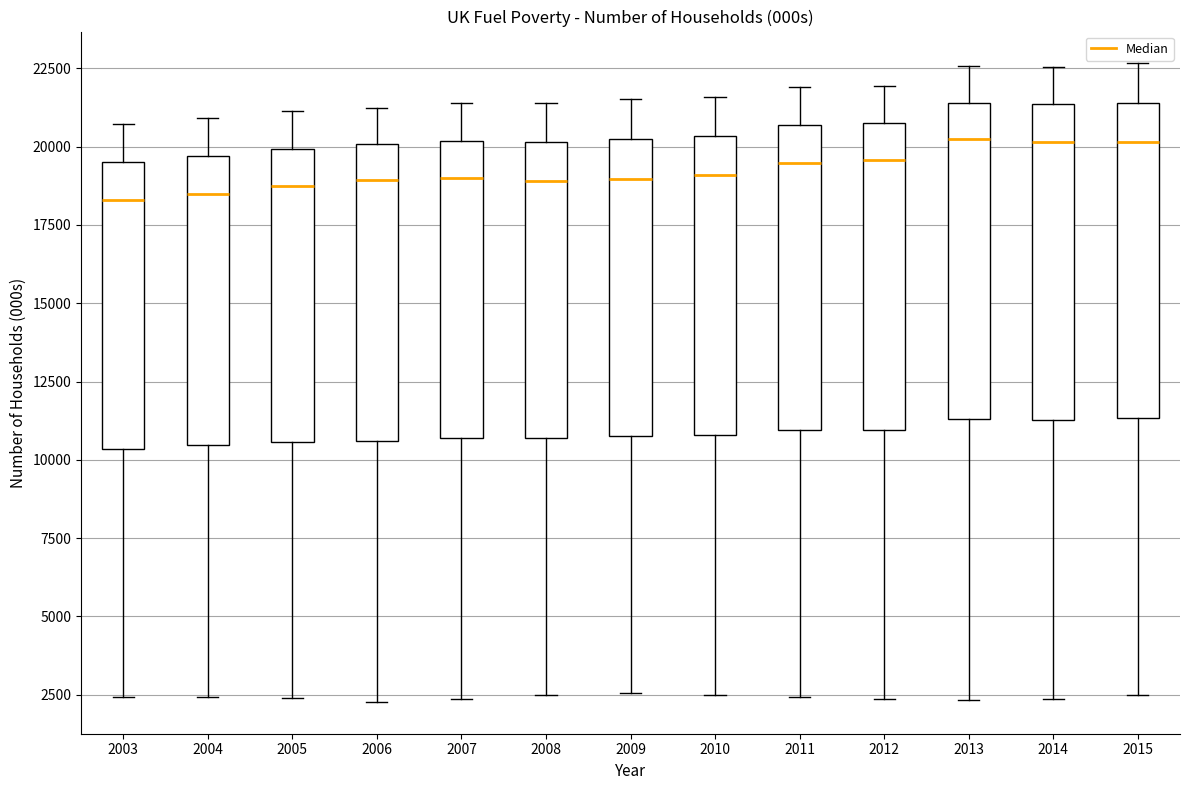

Reading left to right, read every box against the y-axis: the position of its median line, the range the box covers, and the ends of its whiskers. The values are not printed on the chart, so give them approximately, as read against the axis.

2003: median 18500, box 10500 to 19500, whiskers 2500 to 20500
2004: median 18500, box 10500 to 19500, whiskers 2500 to 21000
2005: median 18500, box 10500 to 20000, whiskers 2500 to 21000
2006: median 19000, box 10500 to 20000, whiskers 2500 to 21000
2007: median 19000, box 10500 to 20000, whiskers 2500 to 21500
2008: median 19000, box 10500 to 20000, whiskers 2500 to 21500
2009: median 19000, box 11000 to 20500, whiskers 2500 to 21500
2010: median 19000, box 11000 to 20500, whiskers 2500 to 21500
2011: median 19500, box 11000 to 20500, whiskers 2500 to 22000
2012: median 19500, box 11000 to 21000, whiskers 2500 to 22000
2013: median 20000, box 11500 to 21500, whiskers 2500 to 22500
2014: median 20000, box 11500 to 21500, whiskers 2500 to 22500
2015: median 20000, box 11500 to 21500, whiskers 2500 to 22500